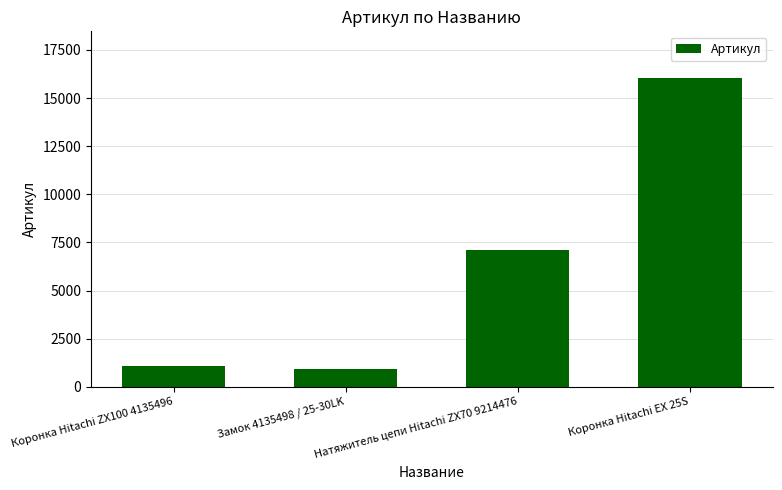

What is the difference between the maximum and minimum values?

15131